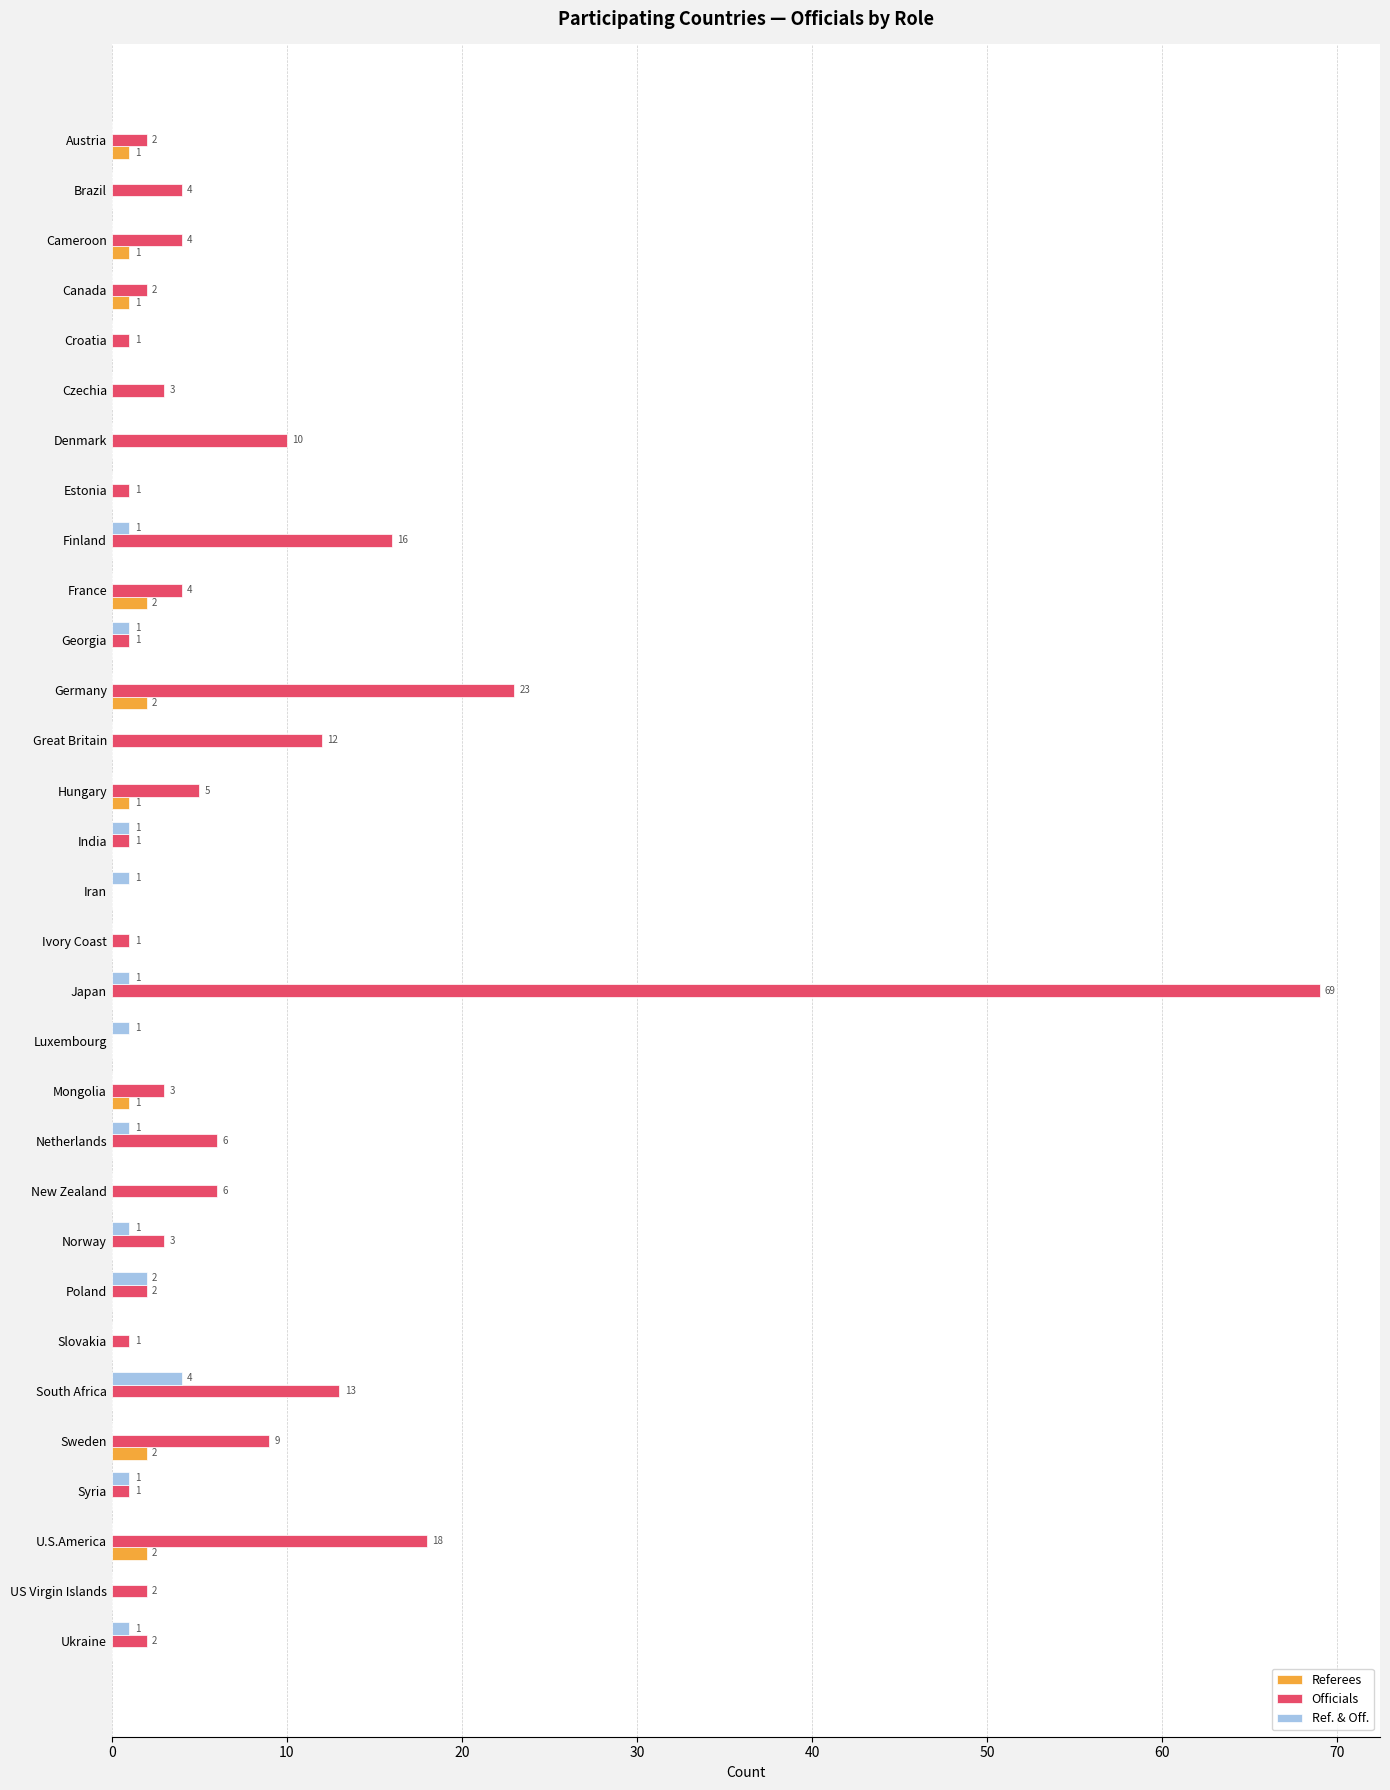

How many values in Referees are above zero?

9